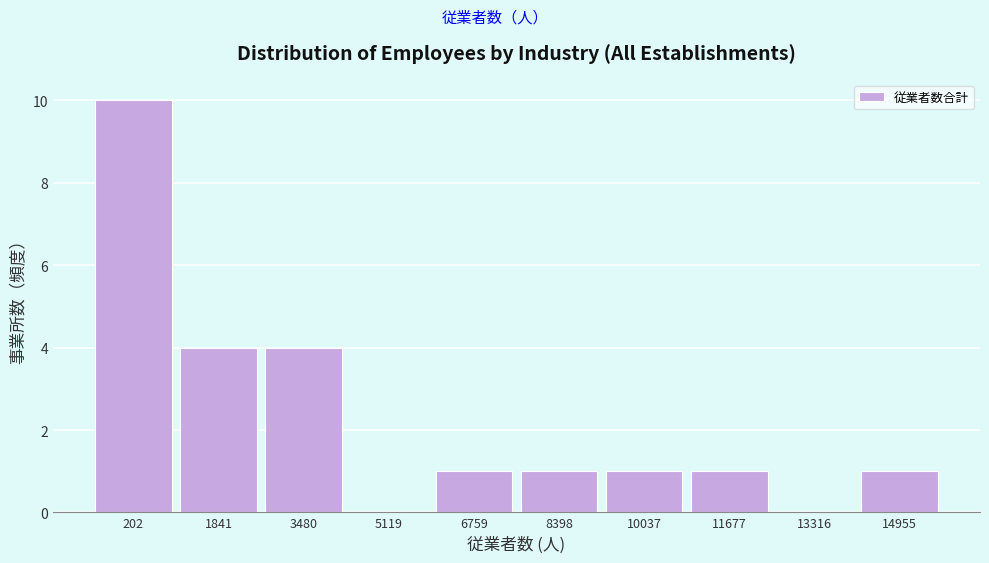

Reading left to right, what are all the values shown in this chart?

202=10	1841=4	3480=4	5119=0	6759=1	8398=1	10037=1	11677=1	13316=0	14955=1